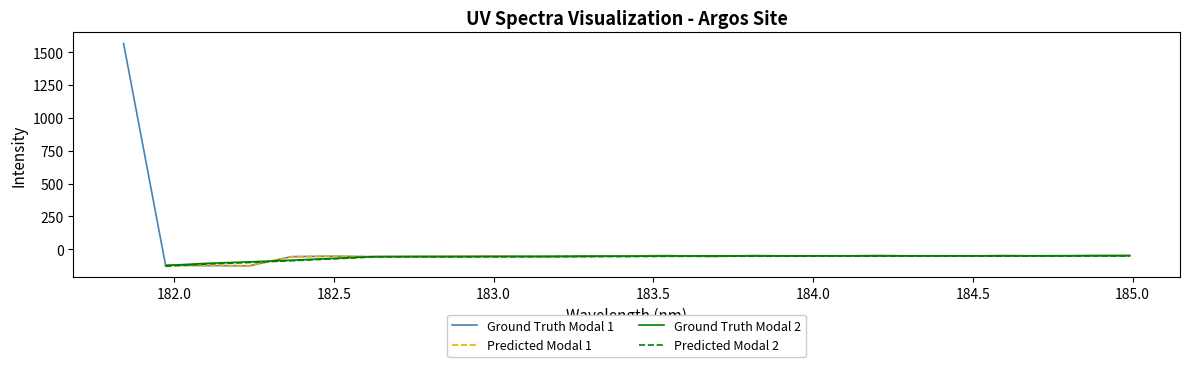

What is the minimum value for Ground Truth Modal 1?

-124.9